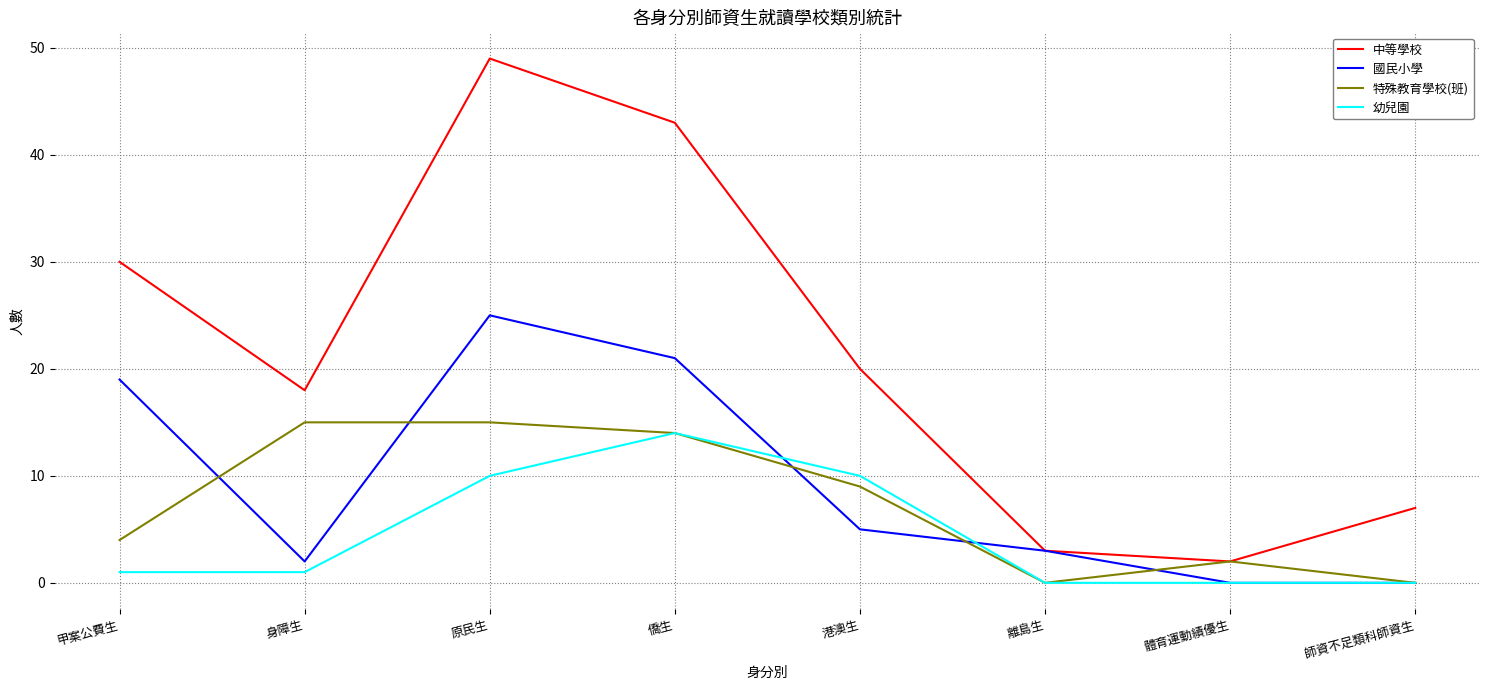

Read the 中等學校 value at 港澳生, to the nearest 5.

20